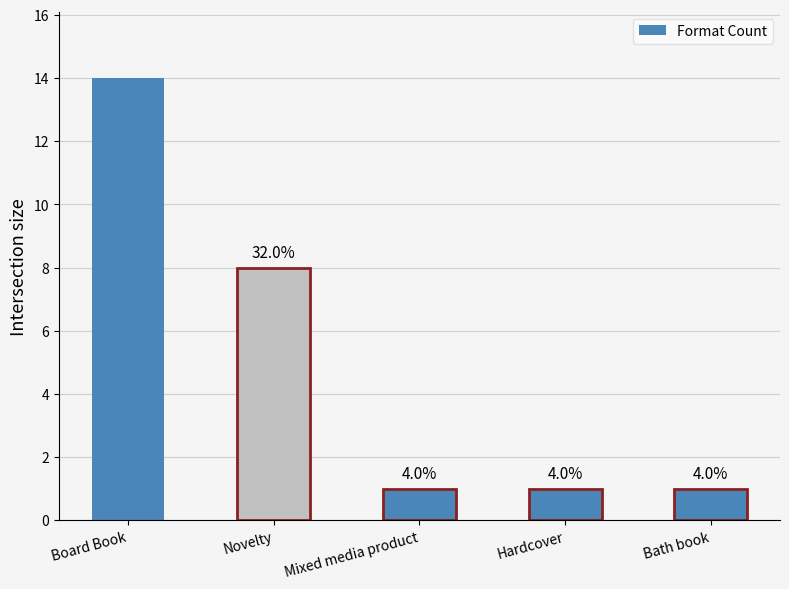

How many values are between 1 and 8?

4